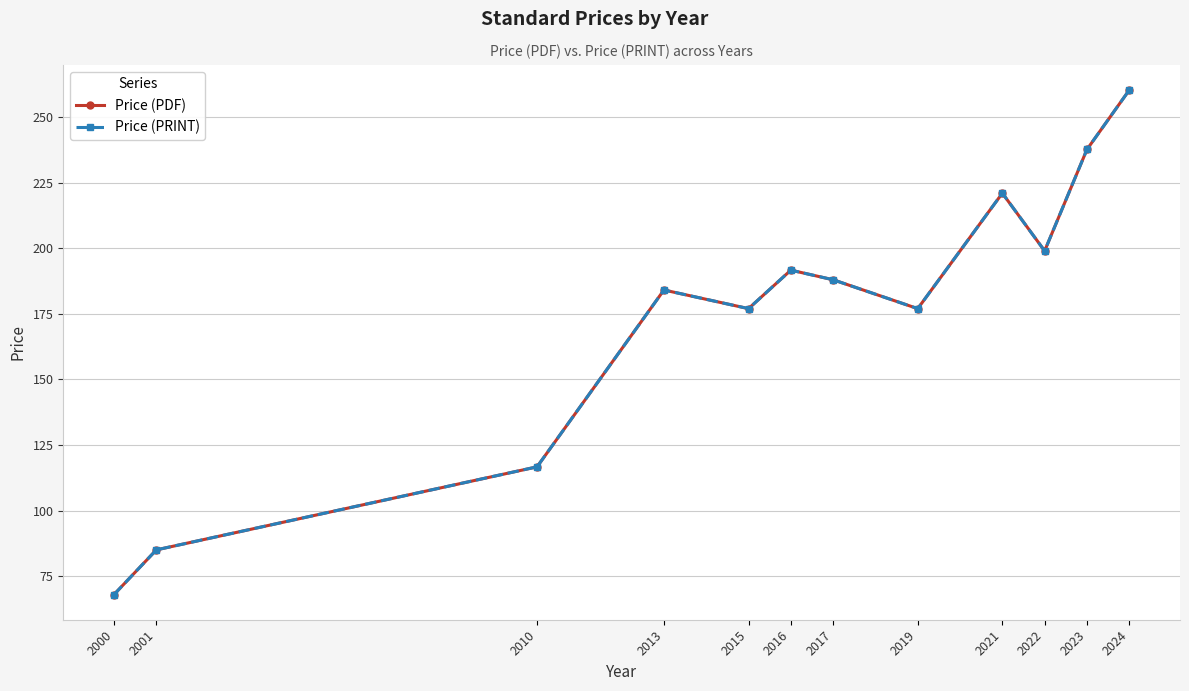

Reading left to right, extract all data points from this chart.

Price (PDF): 68.0	85.0	116.7	184.1	177.0	191.7	188.0	177.0	221.0	199.0	237.7	260.3
Price (PRINT): 68.0	85.0	116.7	184.1	177.0	191.7	188.0	177.0	221.0	199.0	237.7	260.3